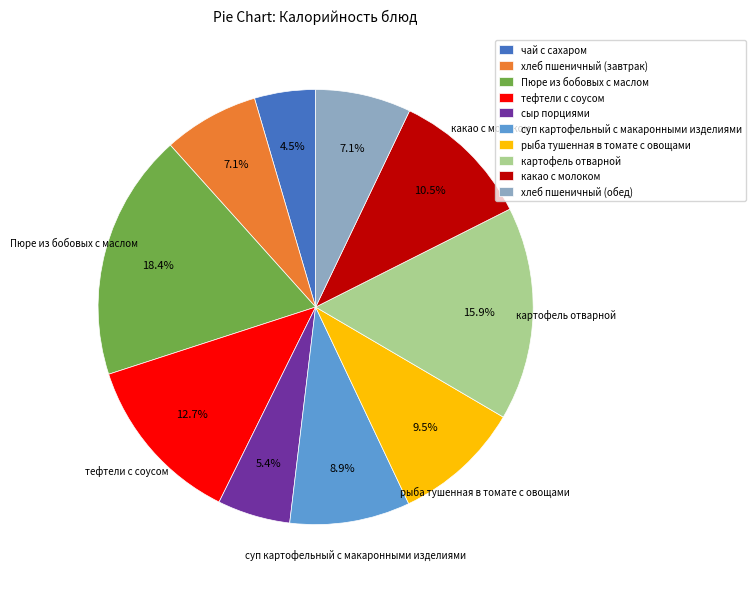

Which slice is the smallest?

чай с сахаром